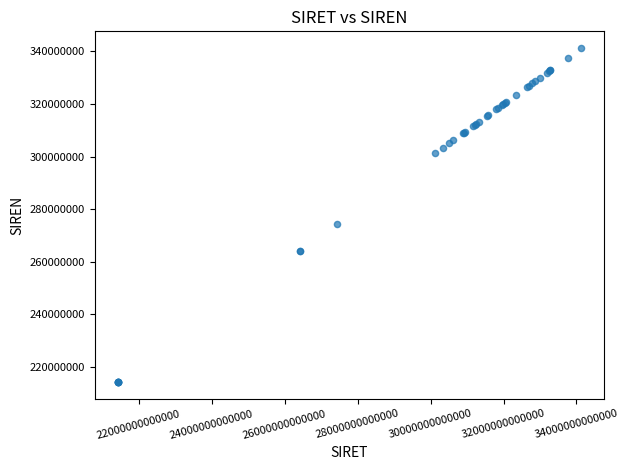

What Y value in the scatter plot is closest to 277775968?

274300979